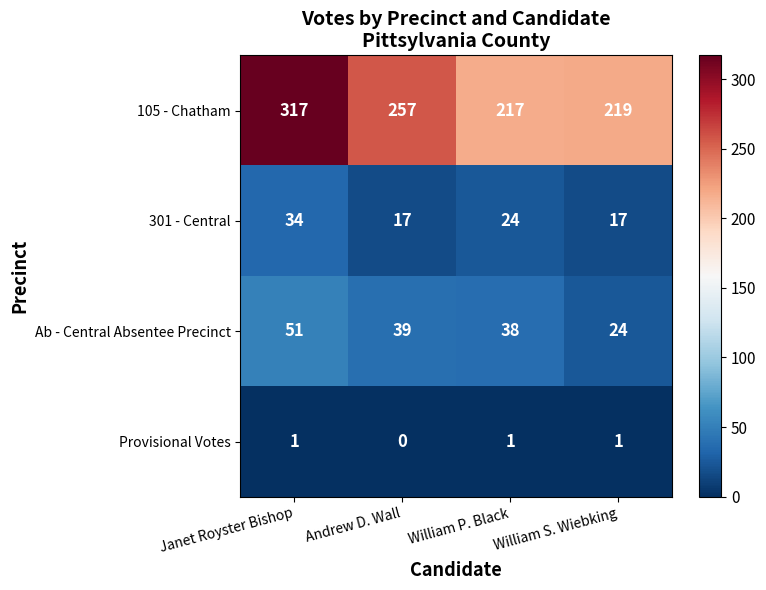

What is the sum of all 105 - Chatham values?

1010